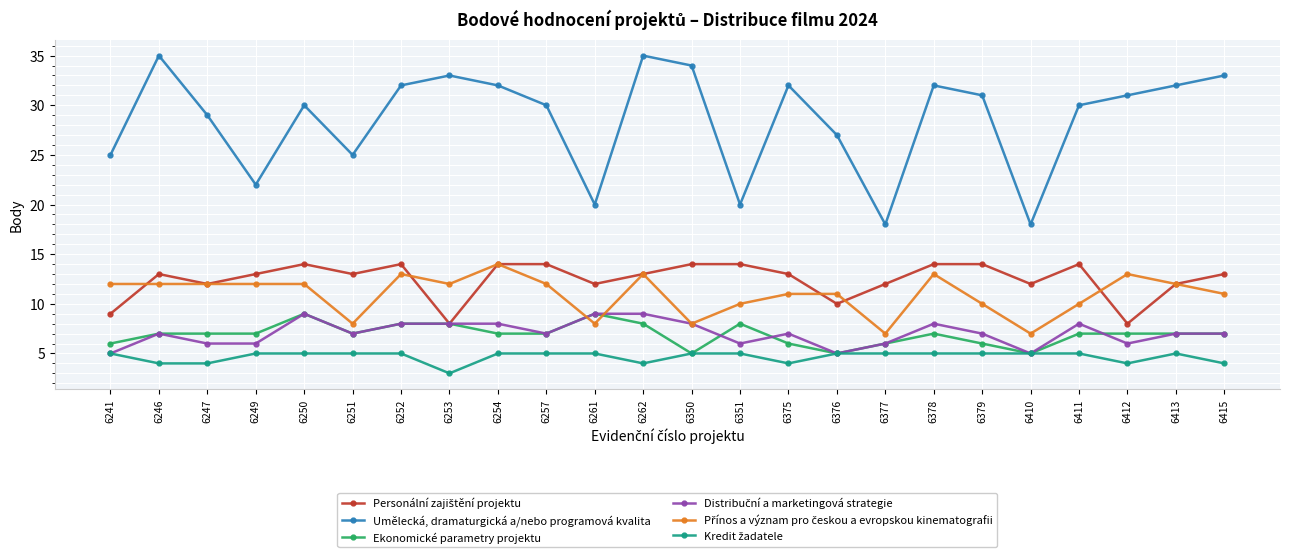

What is the value of the Ekonomické parametry projektu point at the 10th from the left?

7